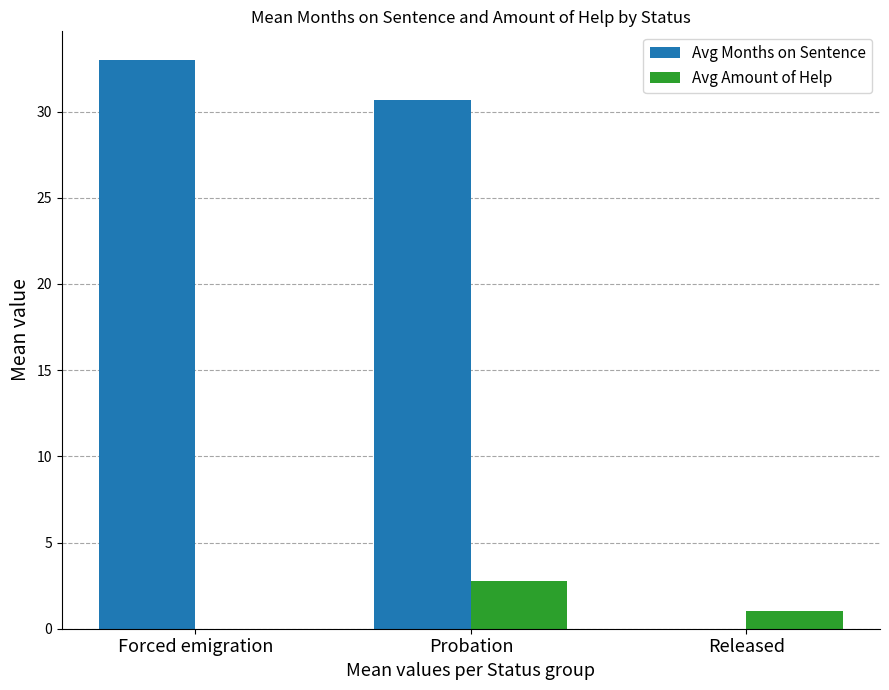

What value does the Avg Amount of Help series have at Released?

1.0